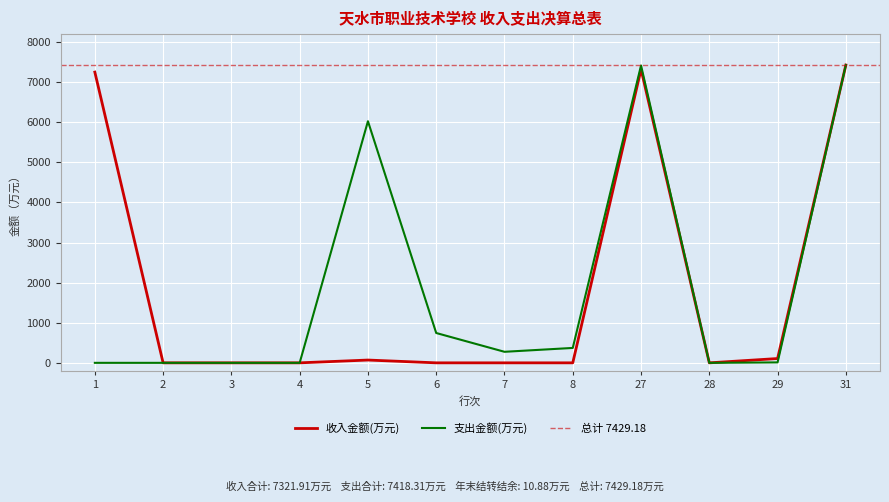

True or false: 支出金额(万元) and 收入金额(万元) intersect in this chart.

False